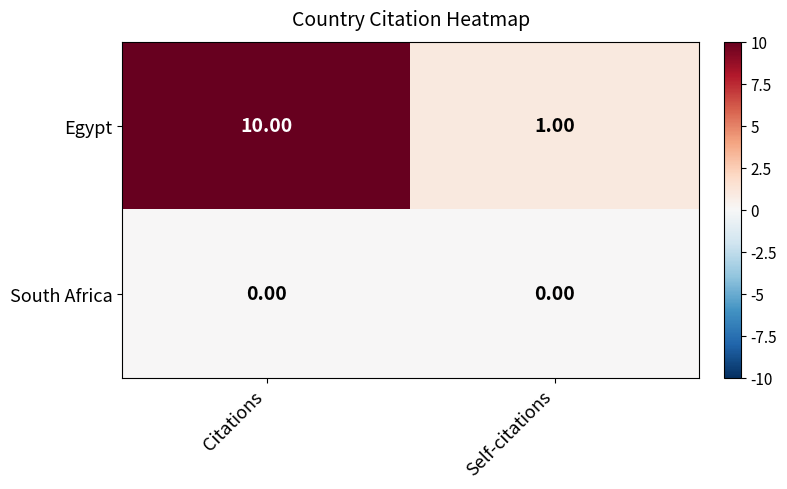

List the series in order of their peak value, lowest first.

South Africa, Egypt